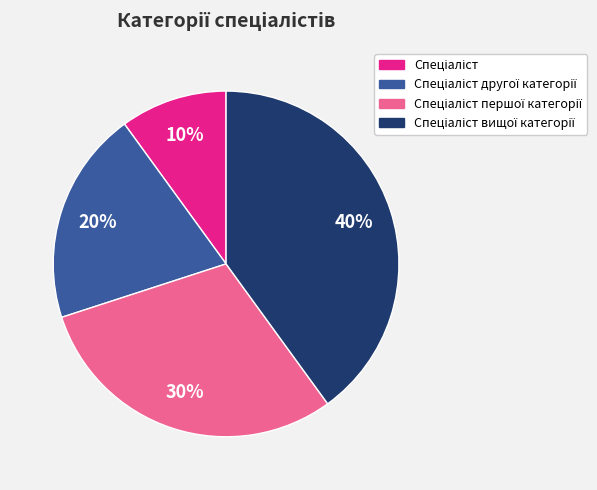

Is there any slice that represents more than half of the pie?

No